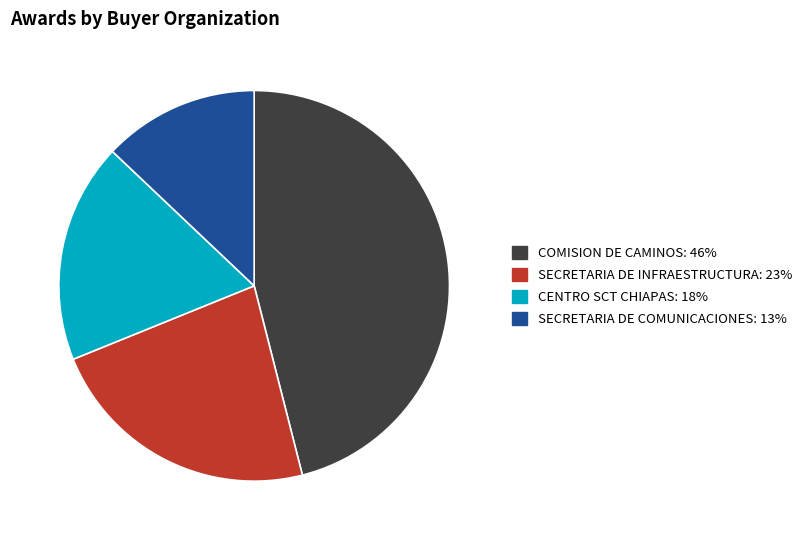

Does any single category account for the majority?

No